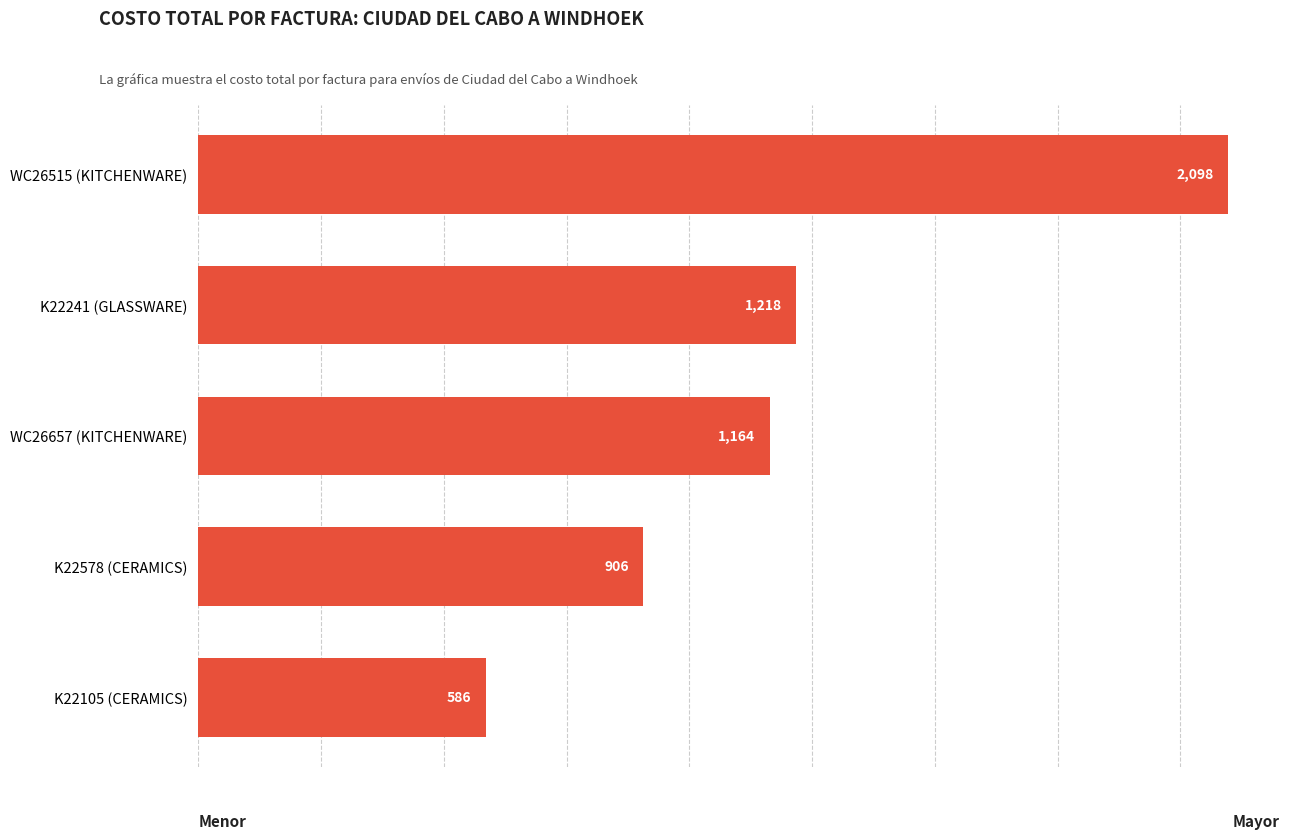

Are the bars grouped side by side (vs. stacked)?

No